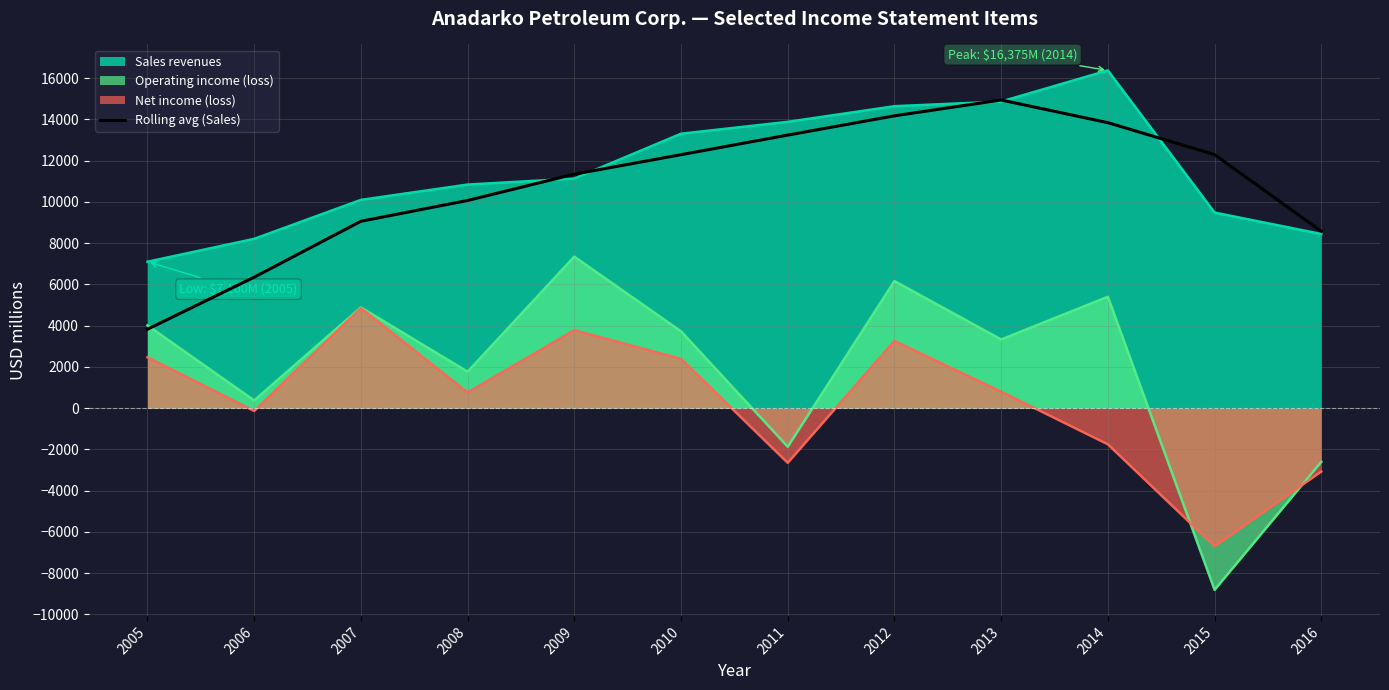

What is the highest value of the Rolling avg (Sales) series?

14941.0